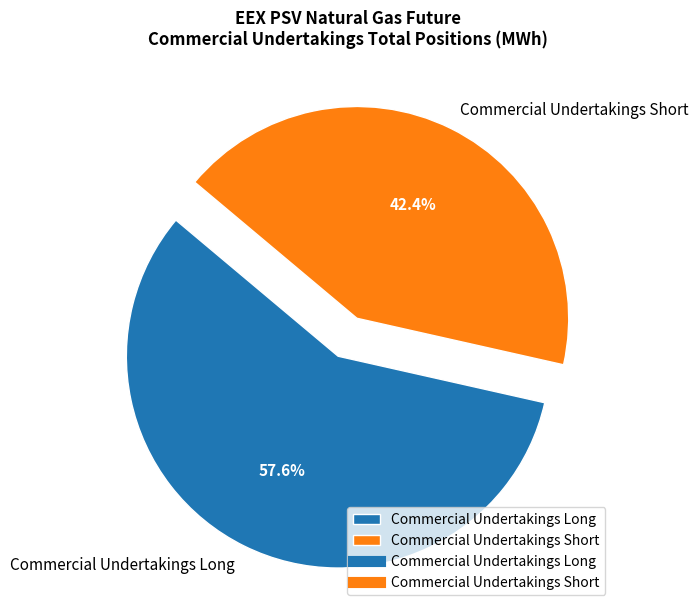

To the nearest percent, what is the difference between the largest and smallest slice percentages?

15%